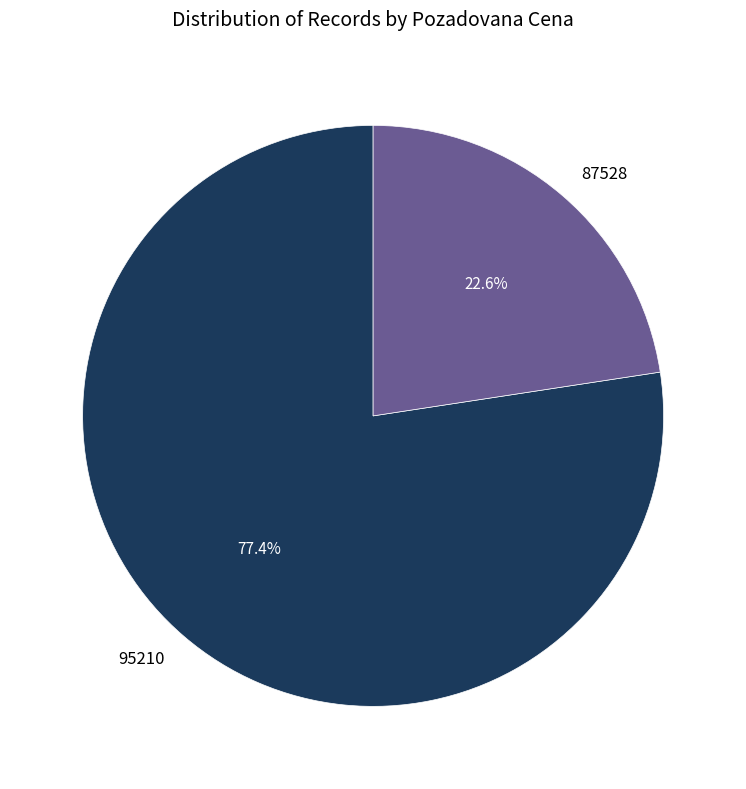

What percentage is the 95210 slice, to the nearest percent?

77%